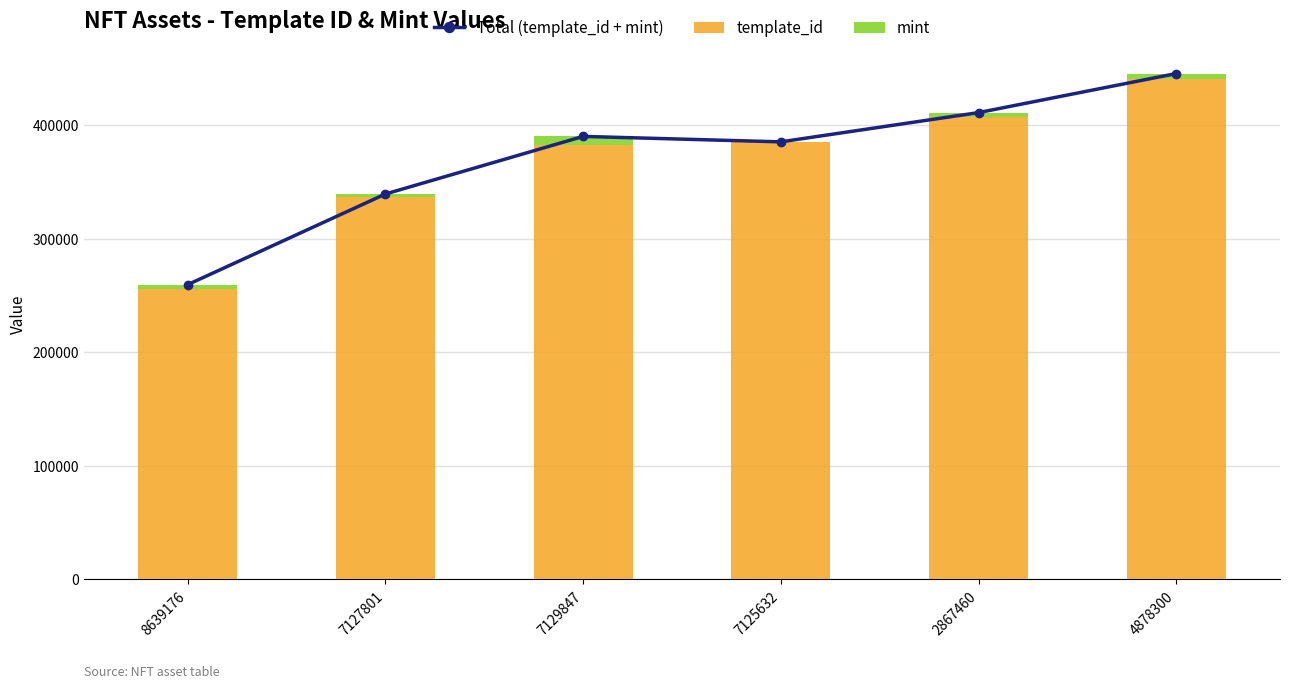

Which category has the highest value in the Total (template_id + mint) series?

4878300